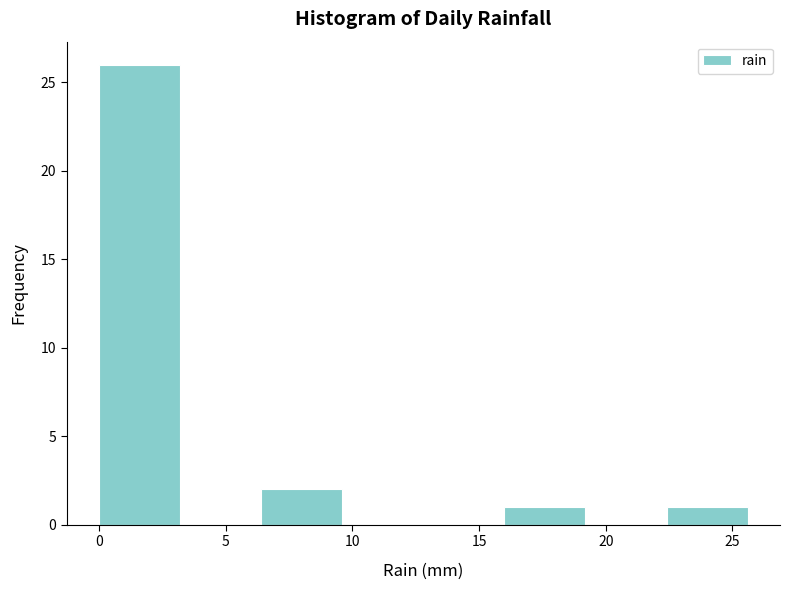

Which range on the x-axis has the tallest bar?

0.0 to 3.2